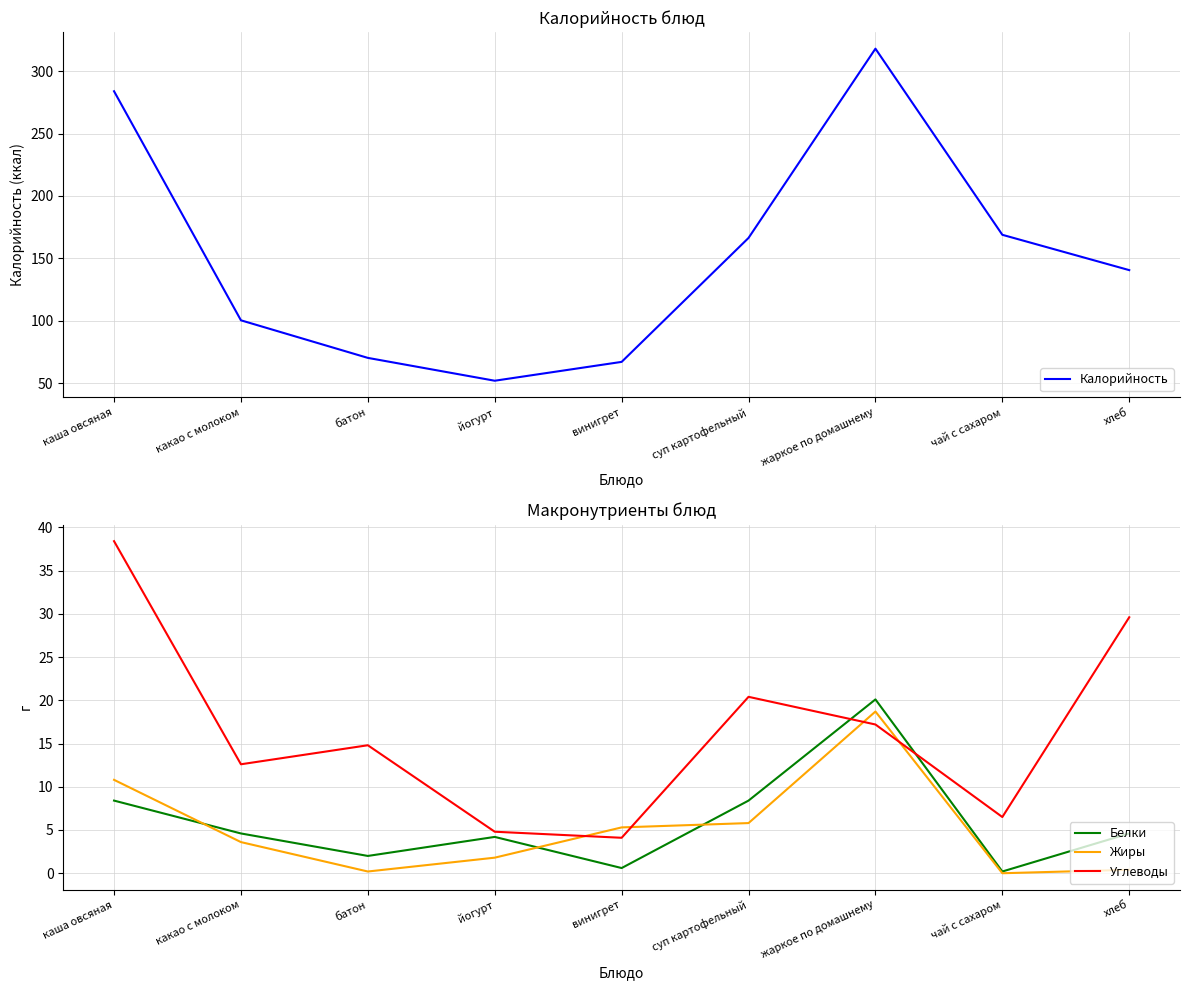

The Жиры series shows 5.8 at суп картофельный. True or false?

True